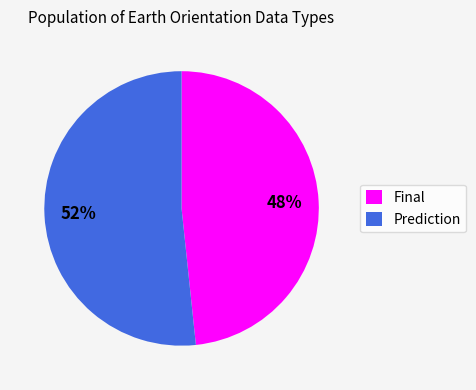

Between Prediction and Final, which is larger?

Prediction